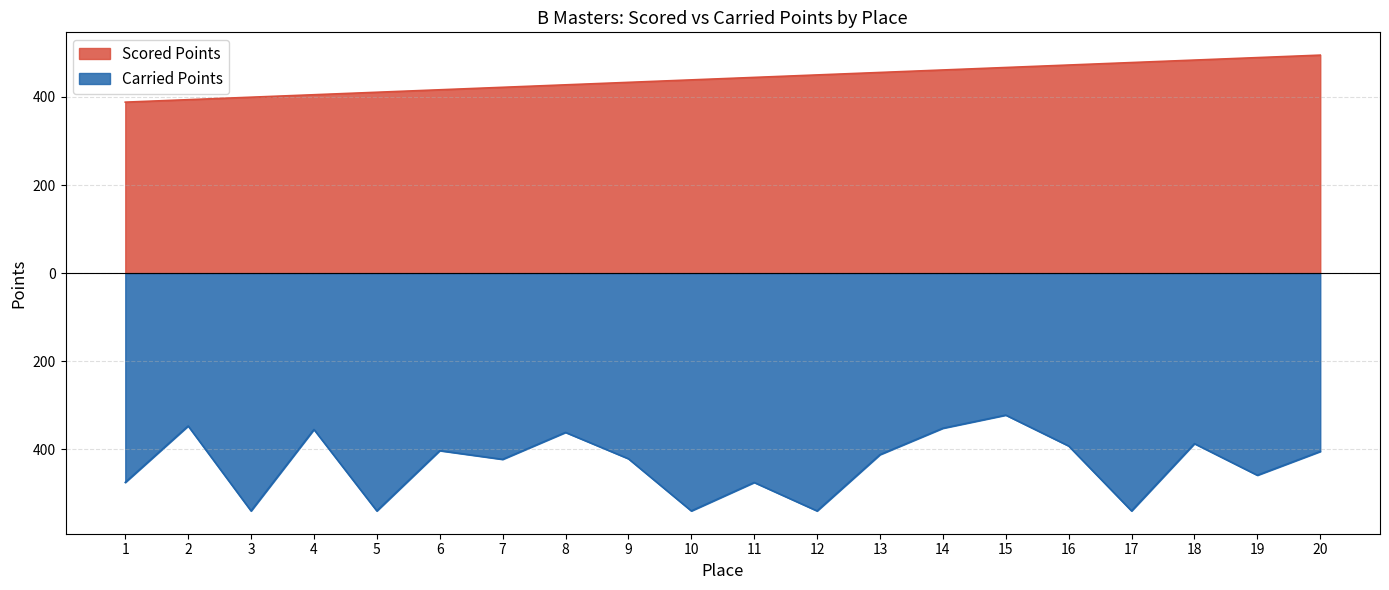

List the series in order of their overall mean, lowest first.

Carried Points, Scored Points